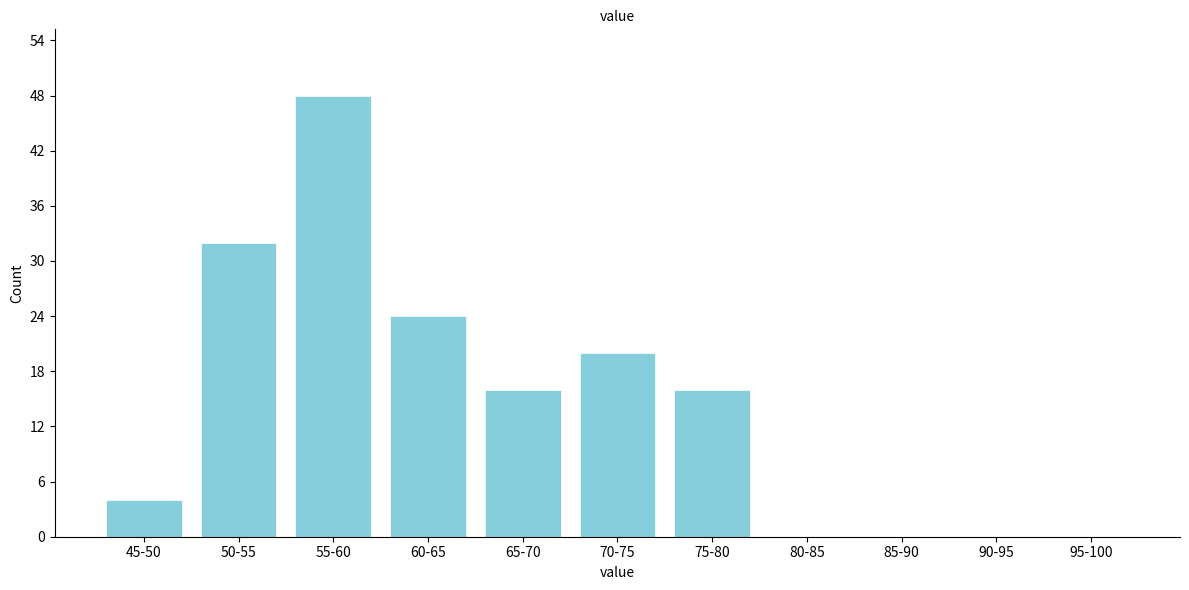

Reading left to right, transcribe all the data shown in this chart.

45-50=4	50-55=32	55-60=48	60-65=24	65-70=16	70-75=20	75-80=16	80-85=0	85-90=0	90-95=0	95-100=0